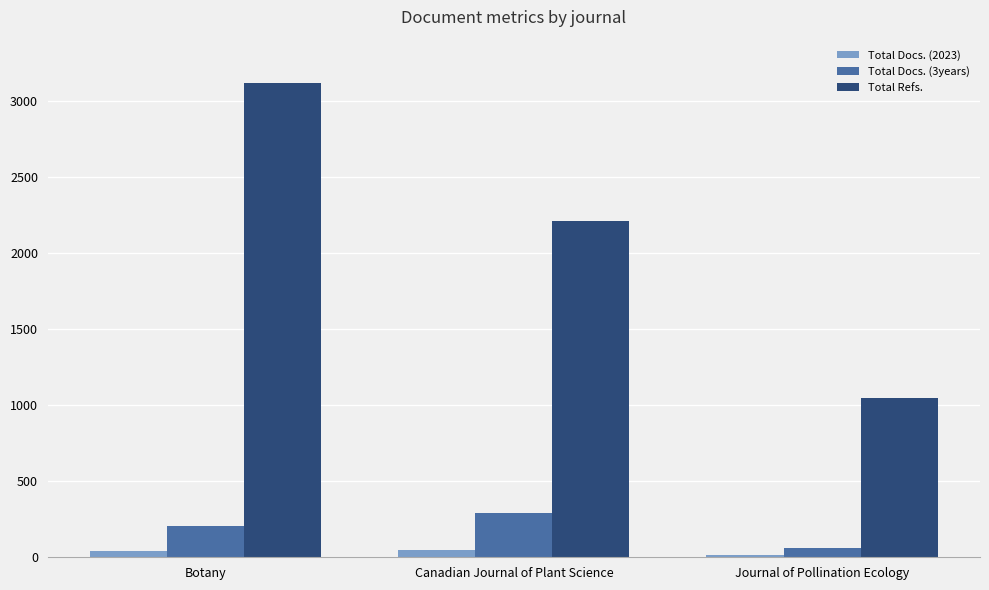

True or false: Total Refs. has a value of 2206 at Canadian Journal of Plant Science.

True